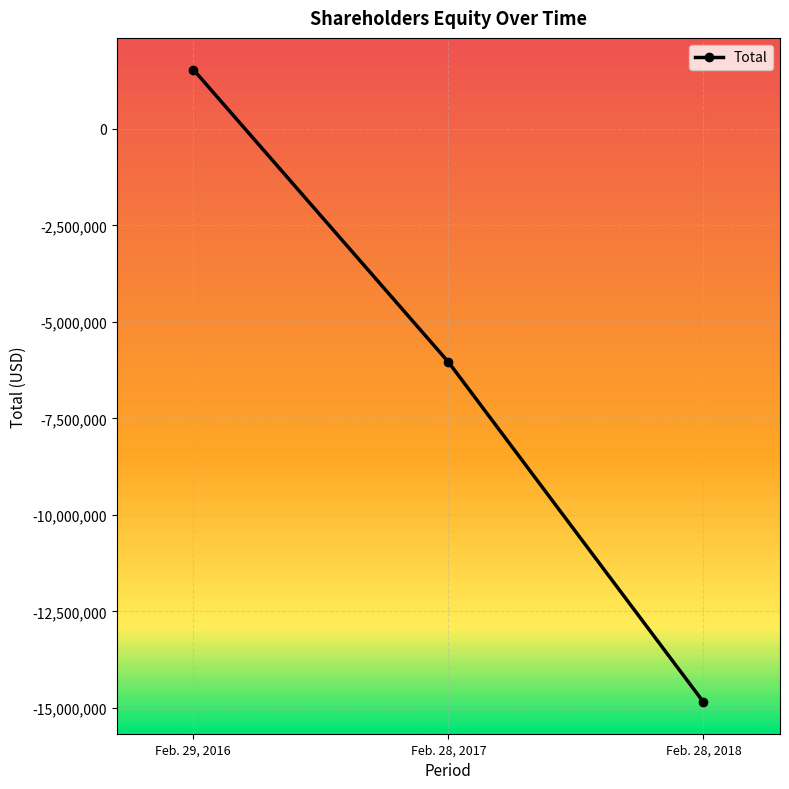

Rank the categories by value from lowest to highest.

Feb. 28, 2018, Feb. 28, 2017, Feb. 29, 2016